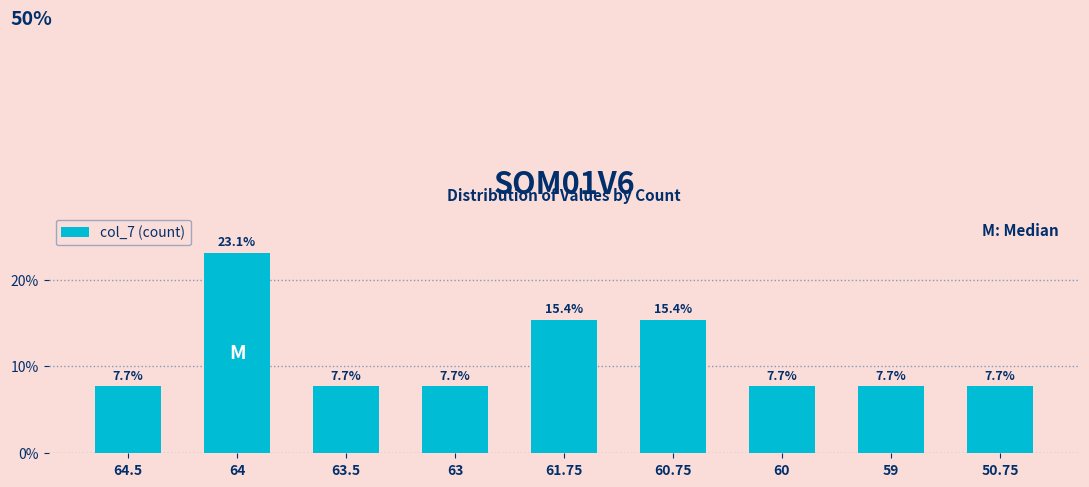

What is the value of the 7th bar from the left?

7.7